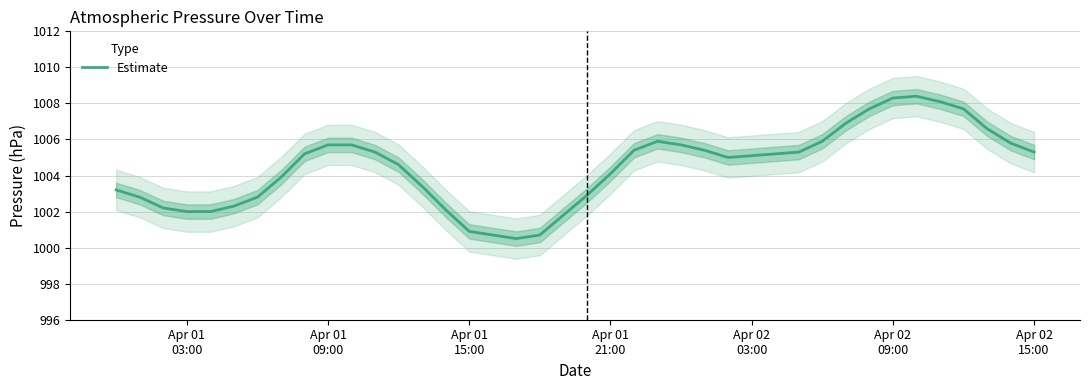

How many values exceed 1005?

21